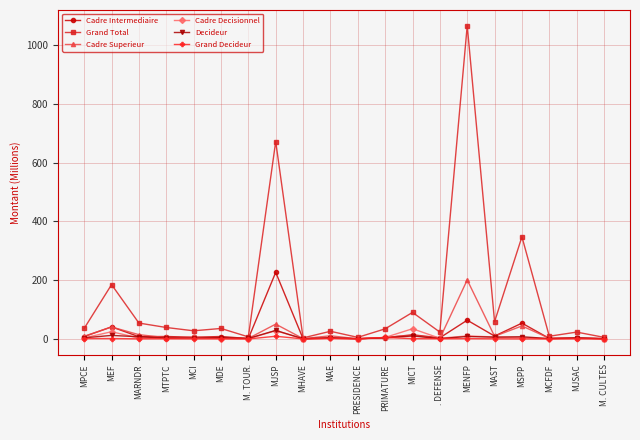

What is the maximum value for Grand Total?

1065.7